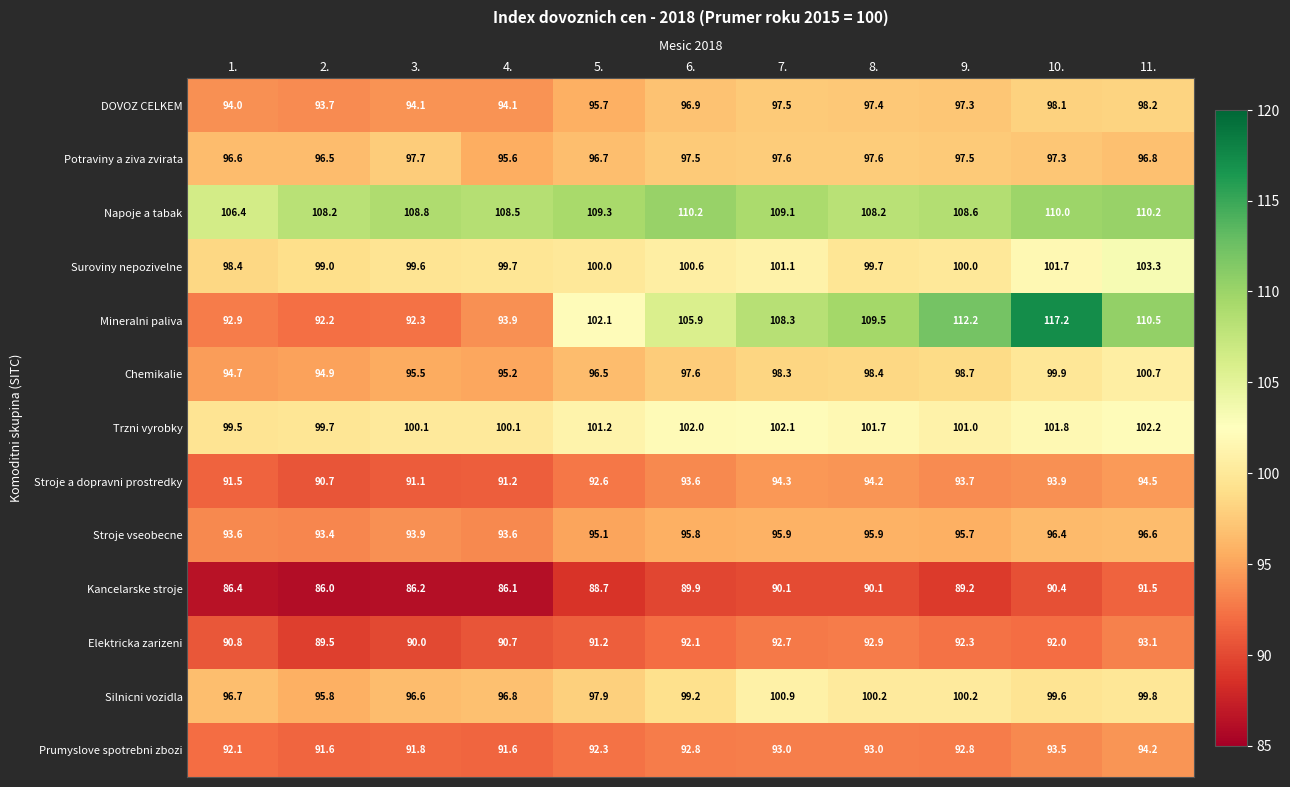

What is the sum of the Stroje a dopravni prostredky values at 5. and 8.?

186.8